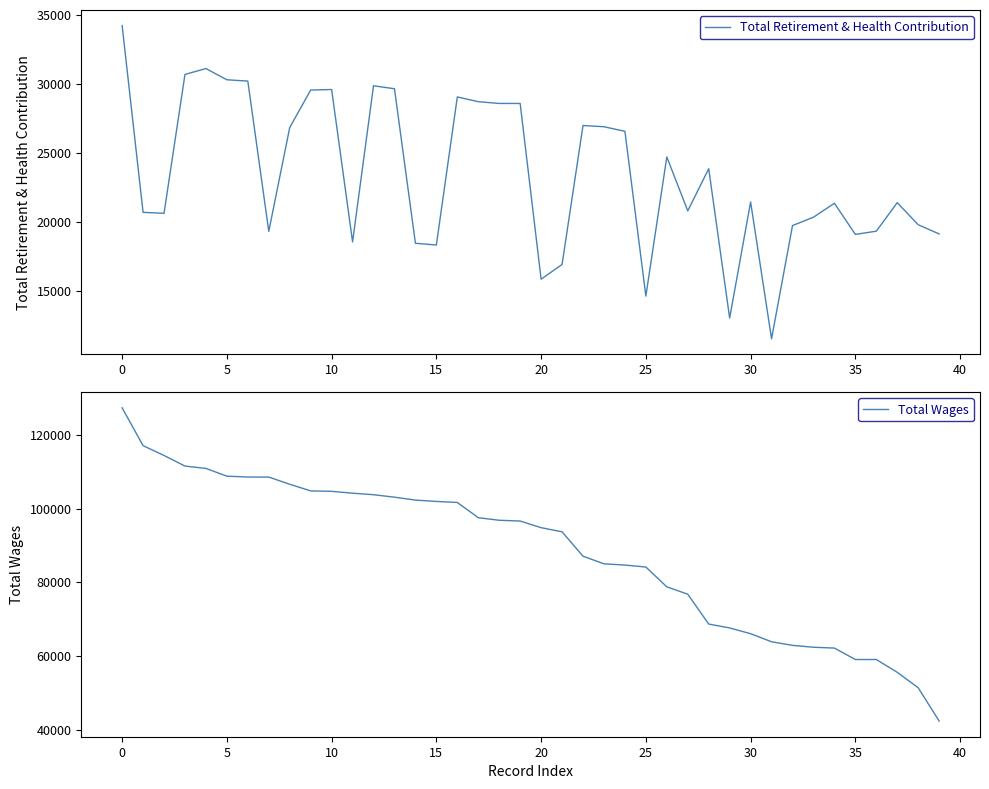

What is the label of the 27th point from the left?

26